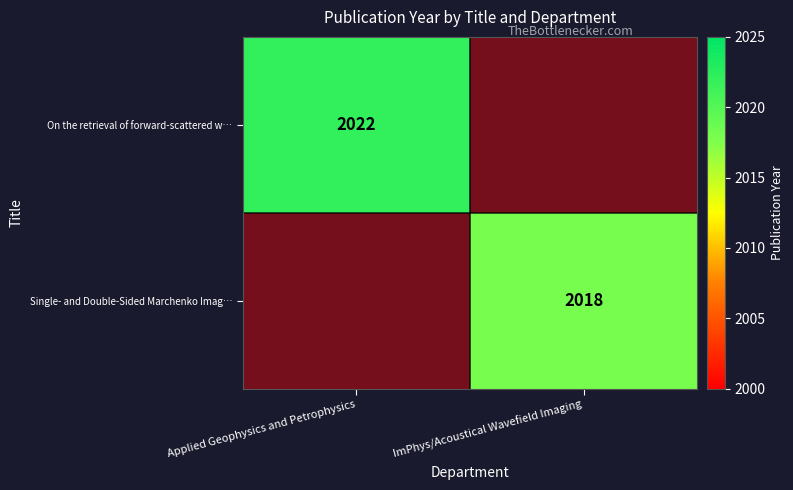

The value of Single- and Double-Sided Marchenko Imag… at Applied Geophysics and Petrophysics is 0. True or false?

True